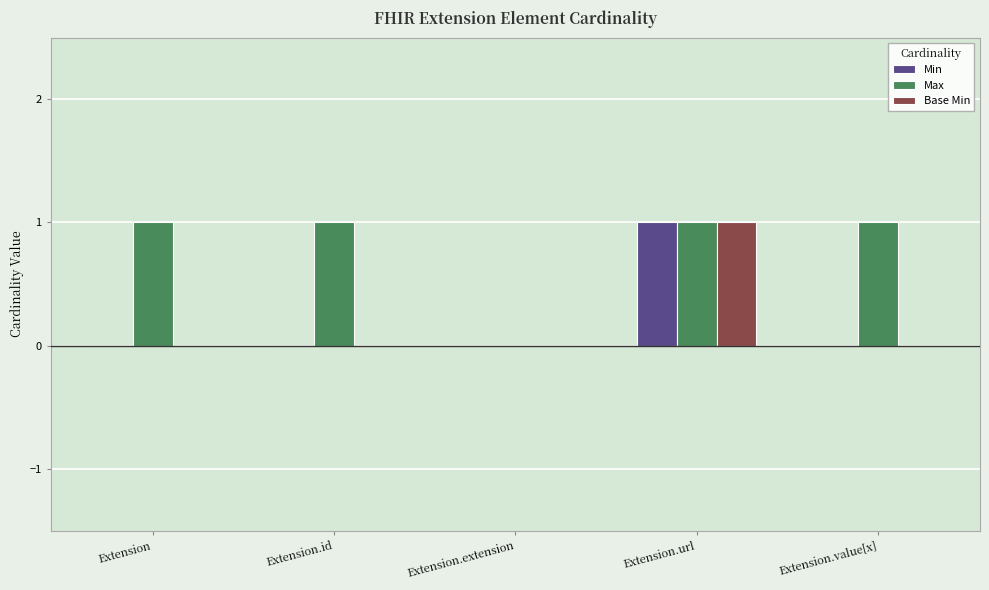

What is the sum of all Max values?

4